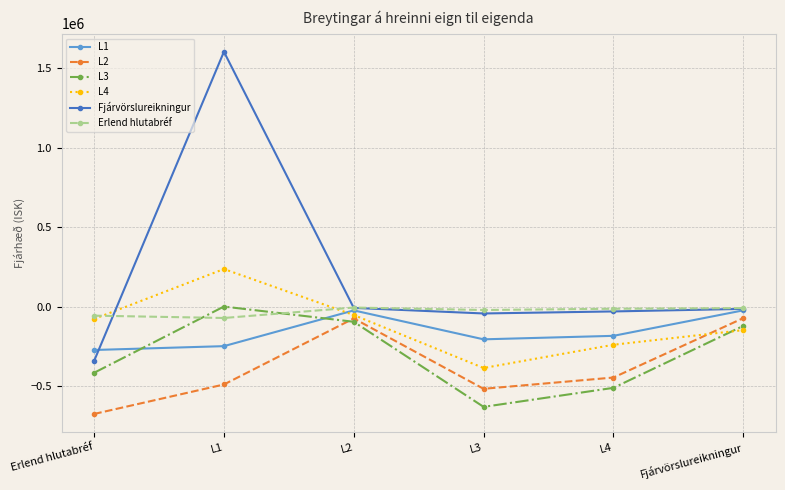

Which series has the largest range (max minus min)?

Fjárvörslureikningur